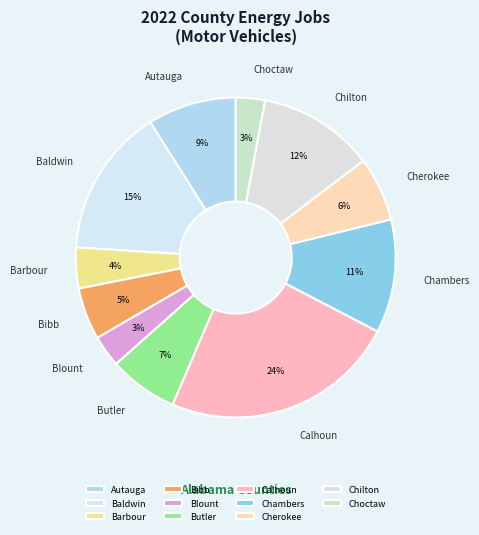

Which slice is the largest?

Calhoun